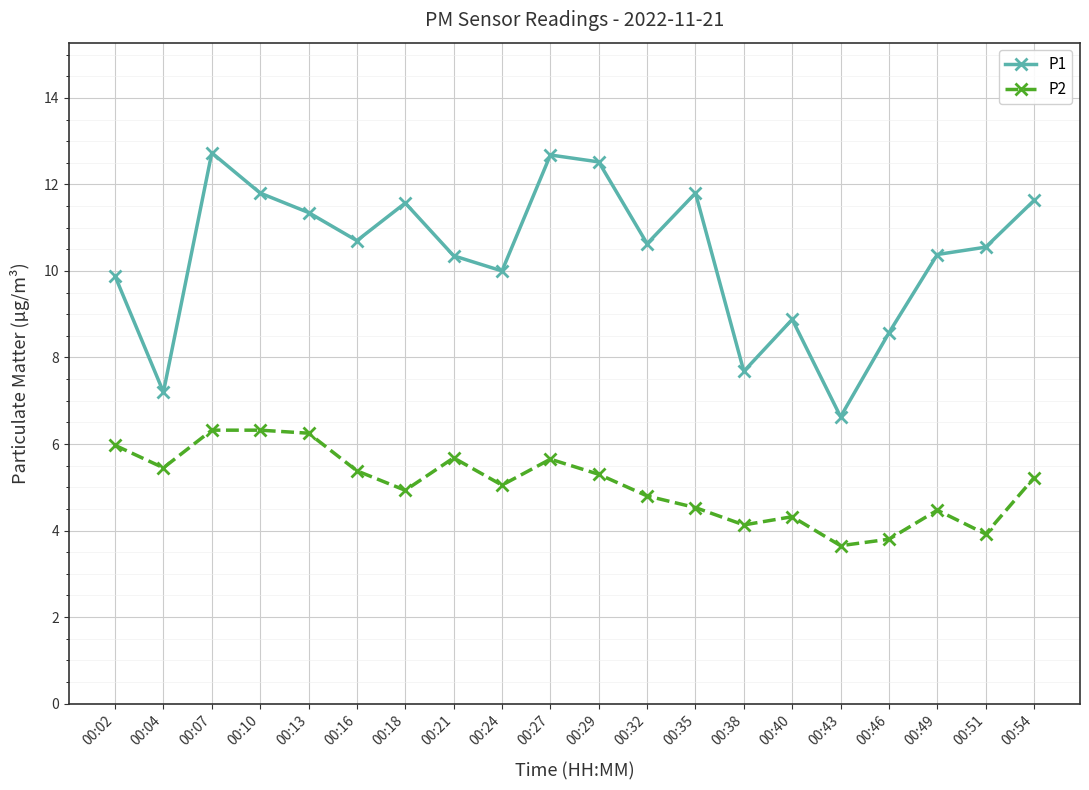

Which series has the largest range (max minus min)?

P1